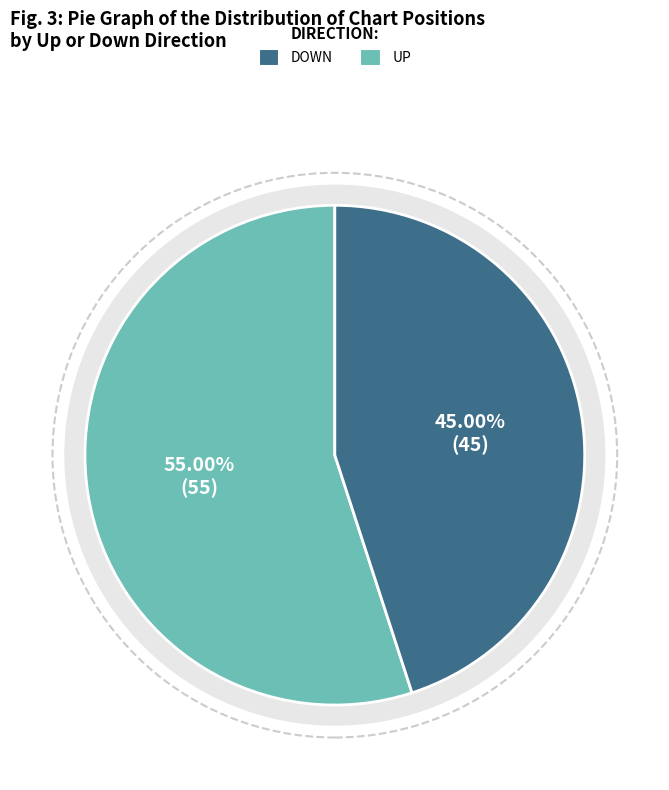

How many slices are in this pie chart?

2